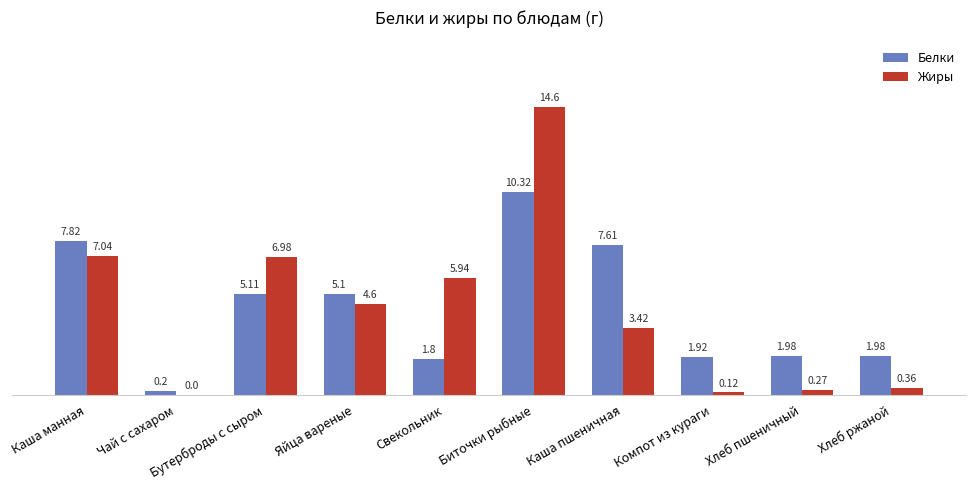

Where does the Белки series first go above 5?

Каша манная